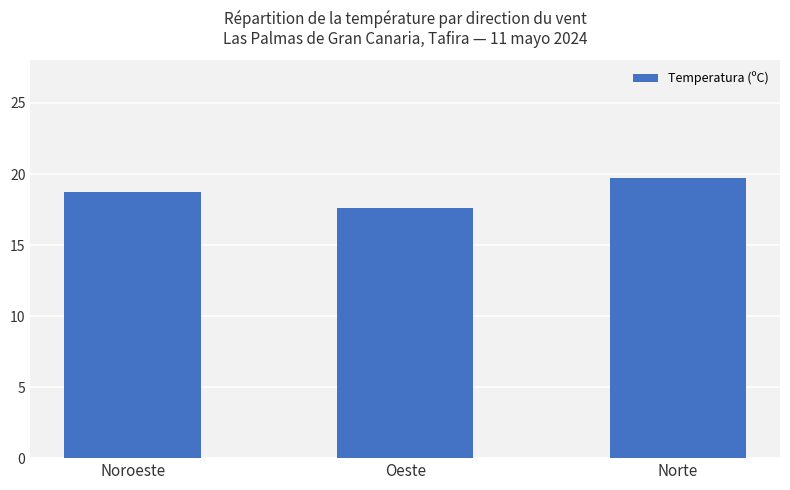

How many values are between 17 and 19?

2